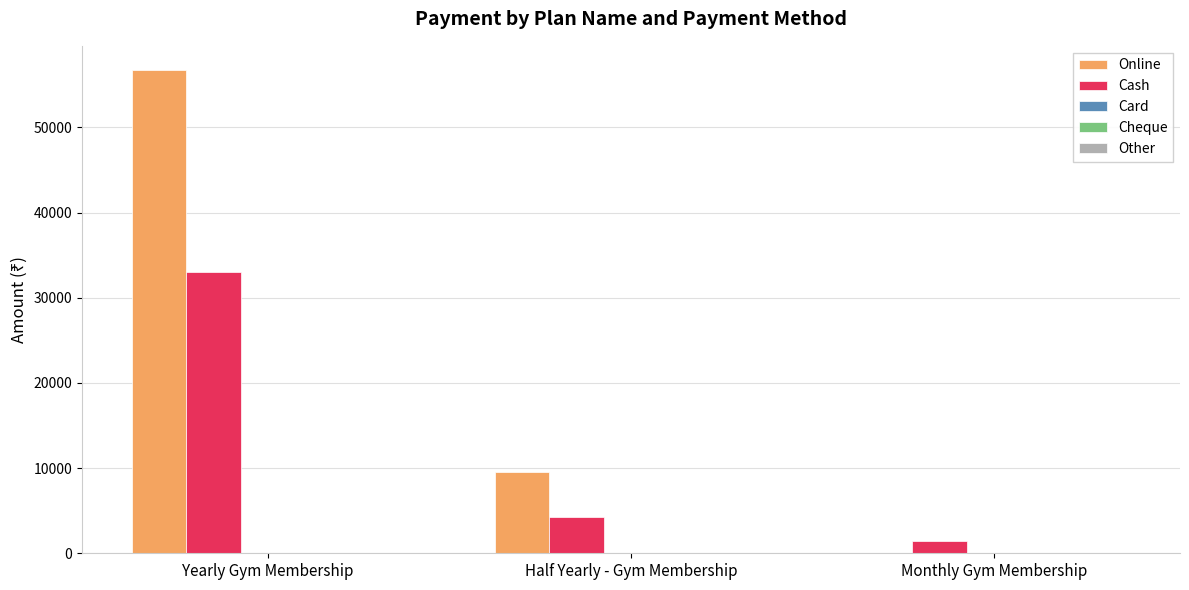

True or false: Cash has a value of 1500 at Monthly Gym Membership.

True